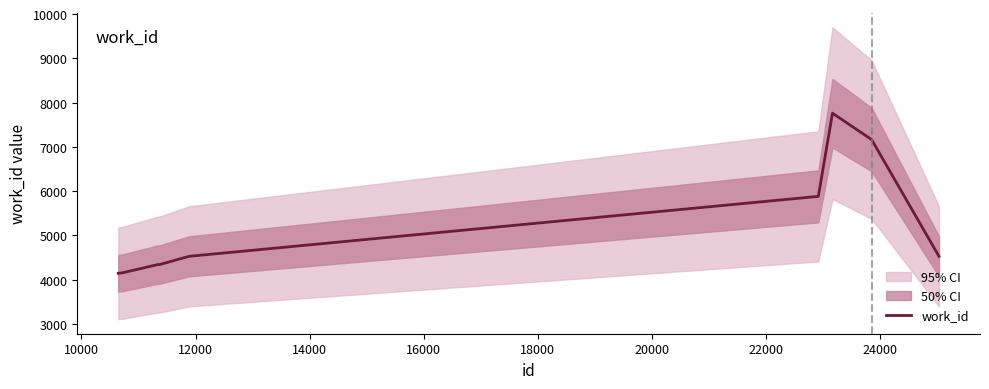

What is the difference between the maximum and second lowest values?

3607